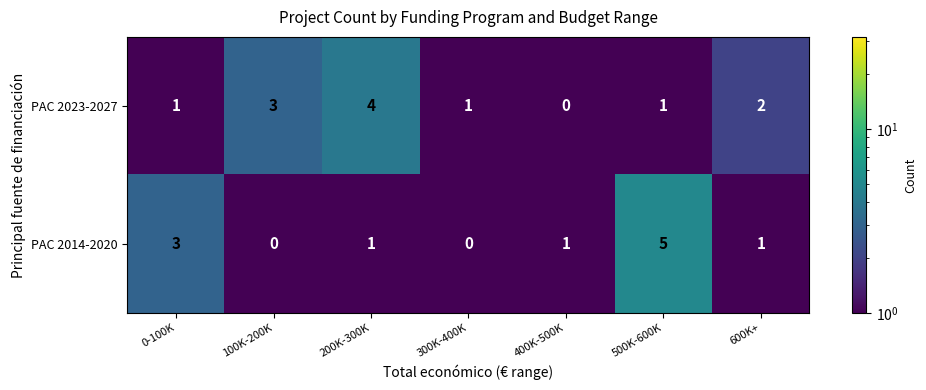

Is it true that PAC 2014-2020 equals 5 at 500K-600K?

True